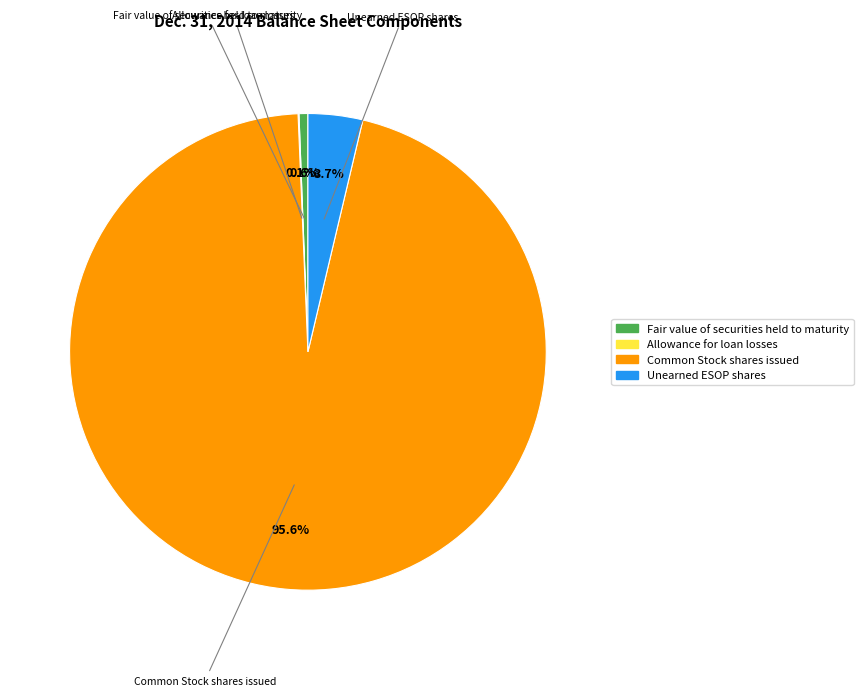

Is the sum of Fair value of securities held to maturity and Common Stock shares issued greater than half?

Yes